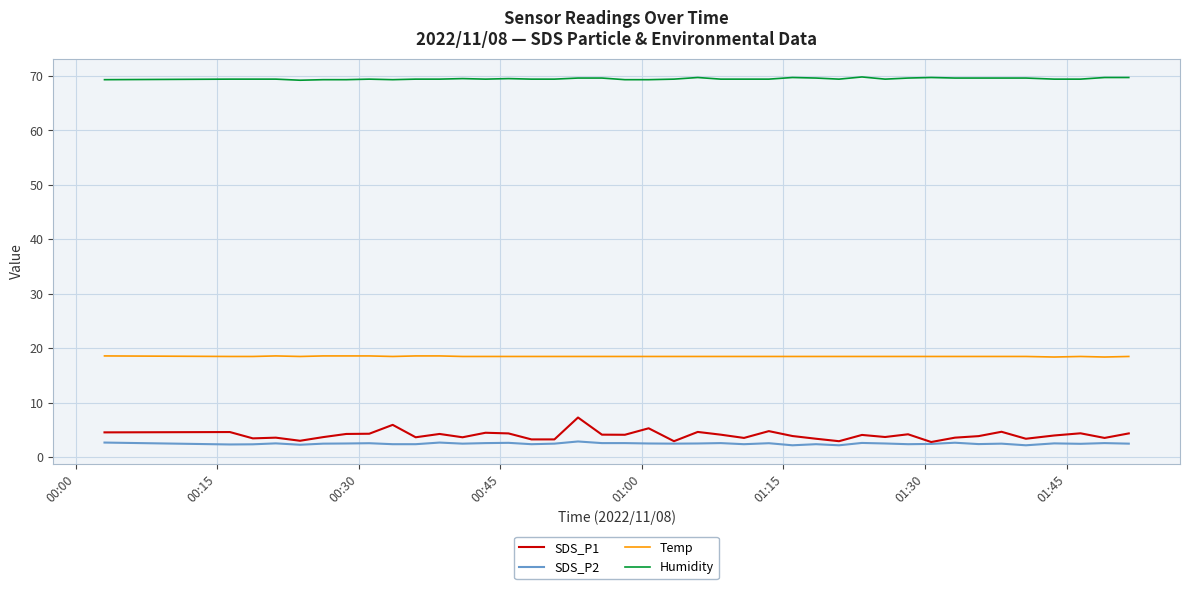

Which series has the widest spread of values?

SDS_P1